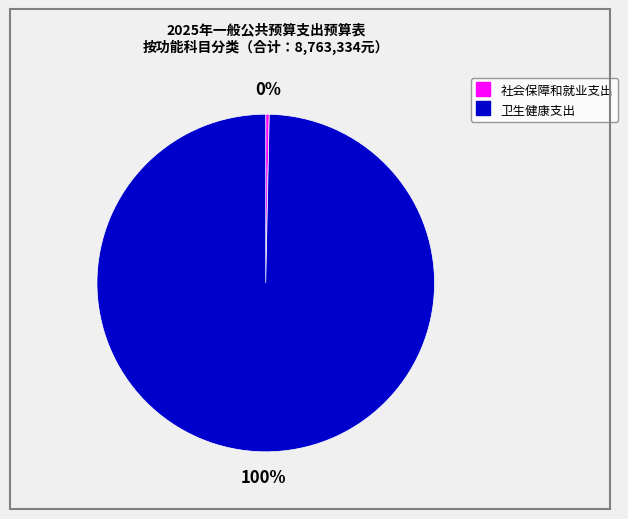

To the nearest percent, what percentage of the pie is 卫生健康支出?

100%